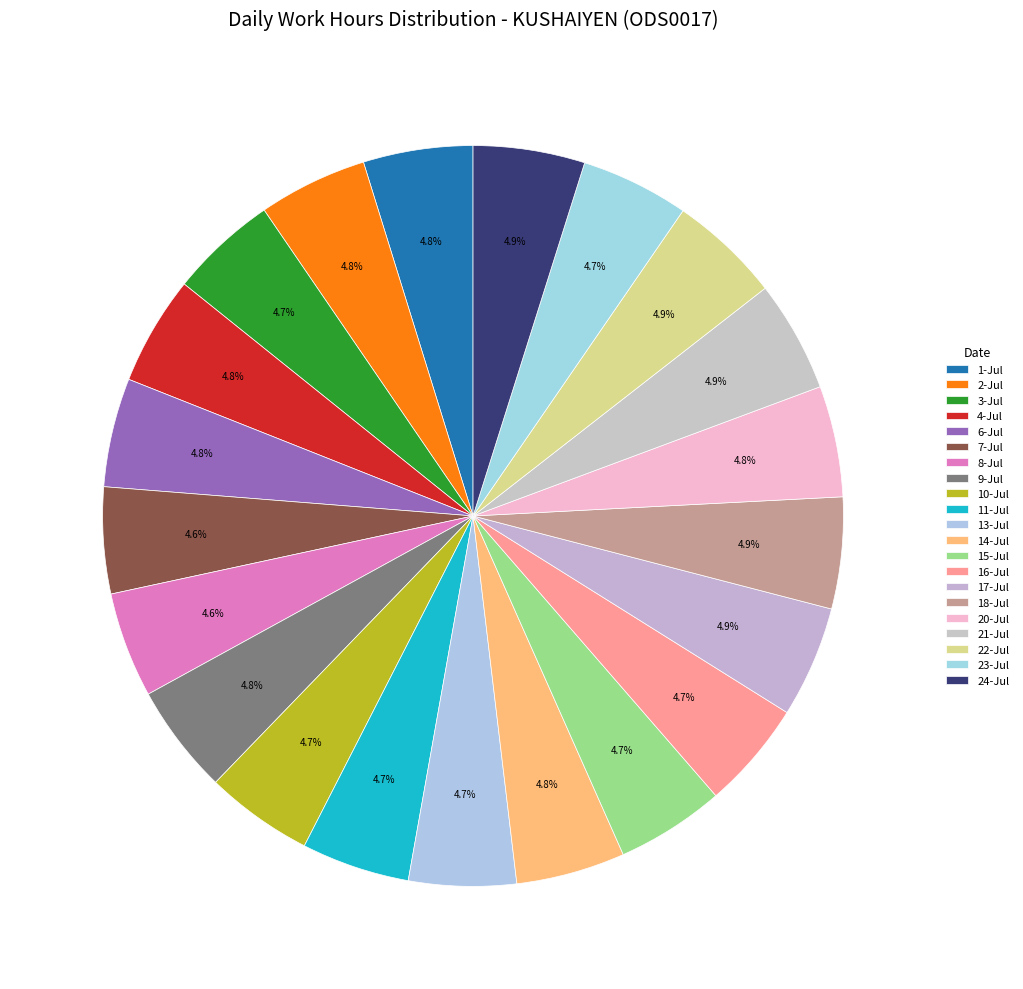

The 7-Jul slice represents 5% of the pie. True or false?

True